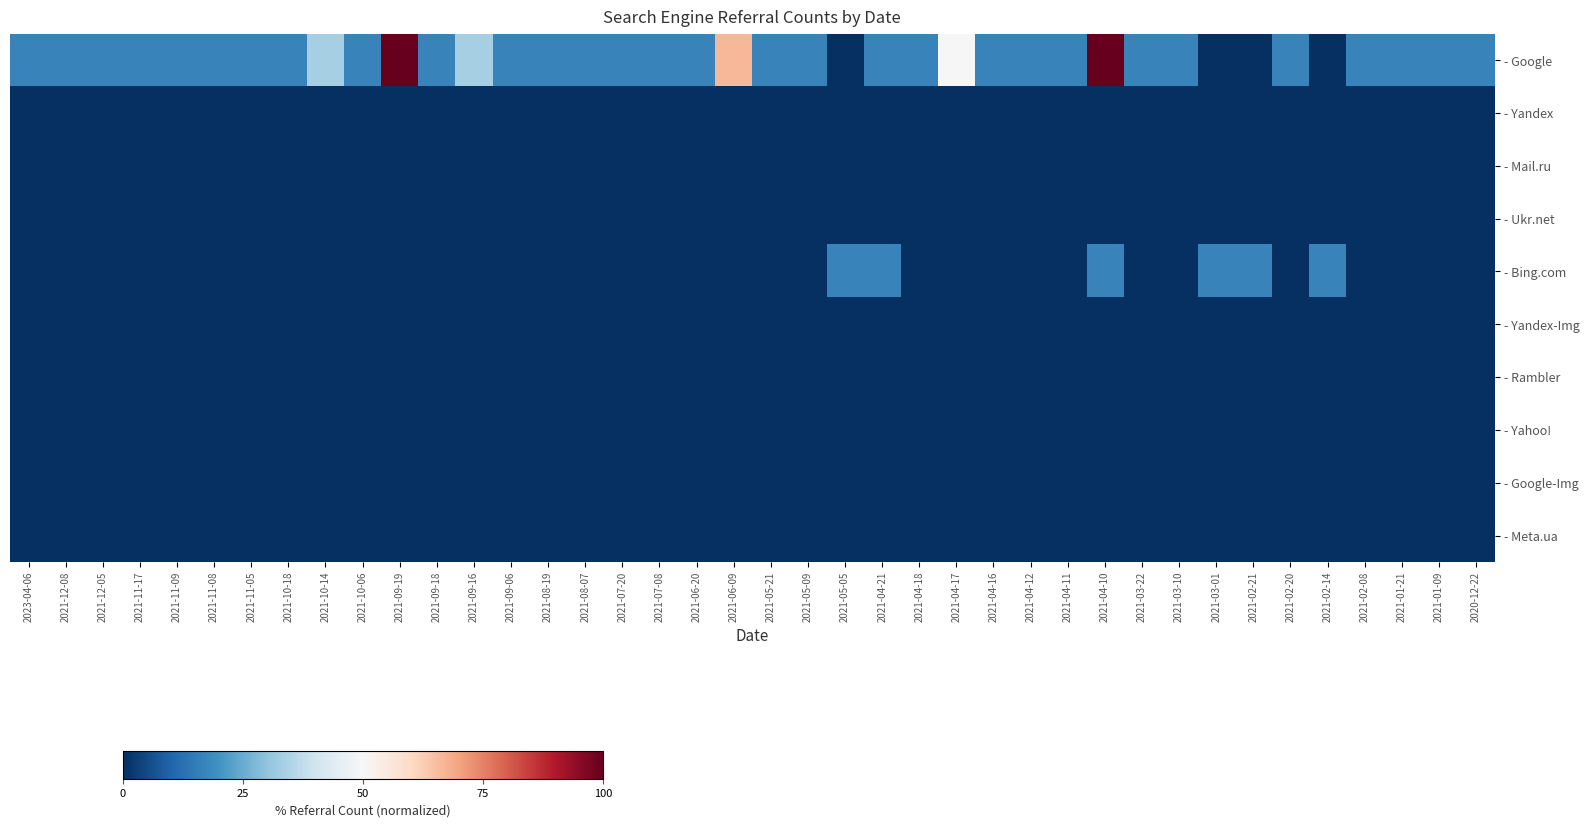

Between 2021-05-21 and 2021-12-08, which is larger?

2021-05-21